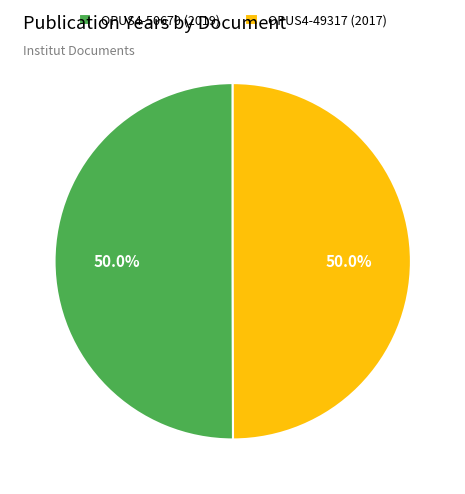

How many slices are in this pie chart?

2